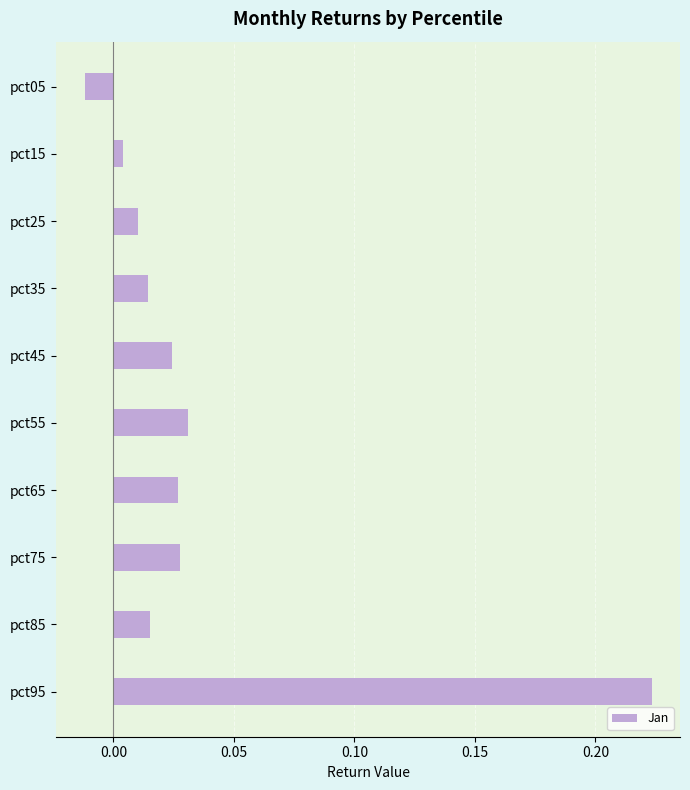

True or false: the data shows 0.4 at pct95.

False